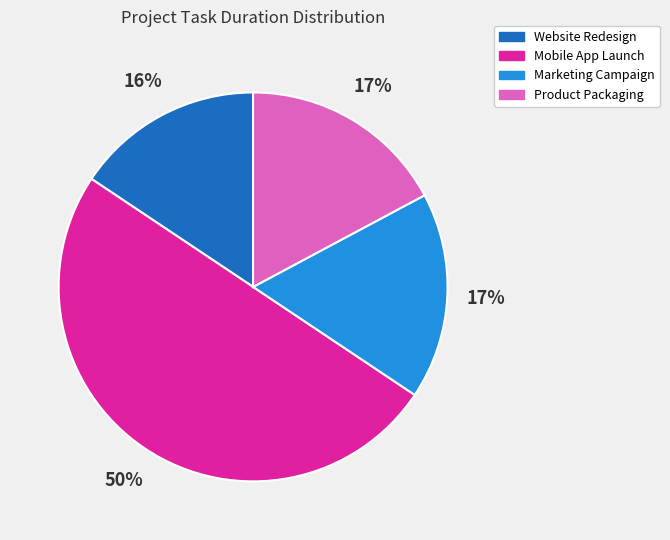

Is the sum of Mobile App Launch and Product Packaging greater than half?

Yes